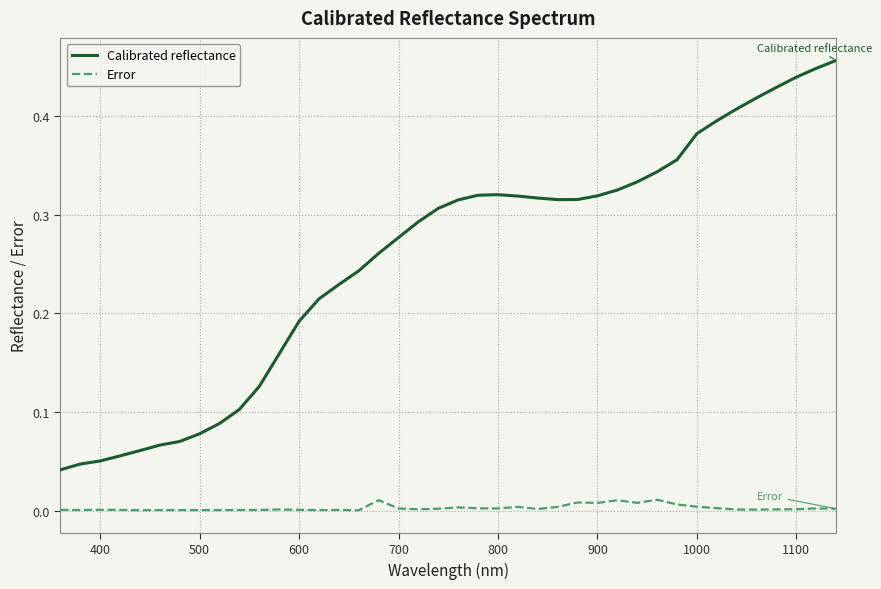

Which series has the widest spread of values?

Calibrated reflectance